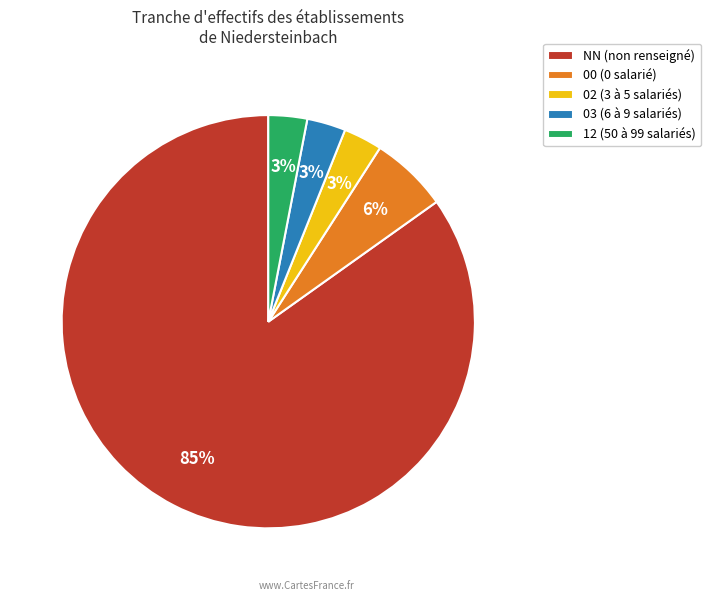

Which has a higher value, 12 (50 à 99 salariés) or 00 (0 salarié)?

00 (0 salarié)